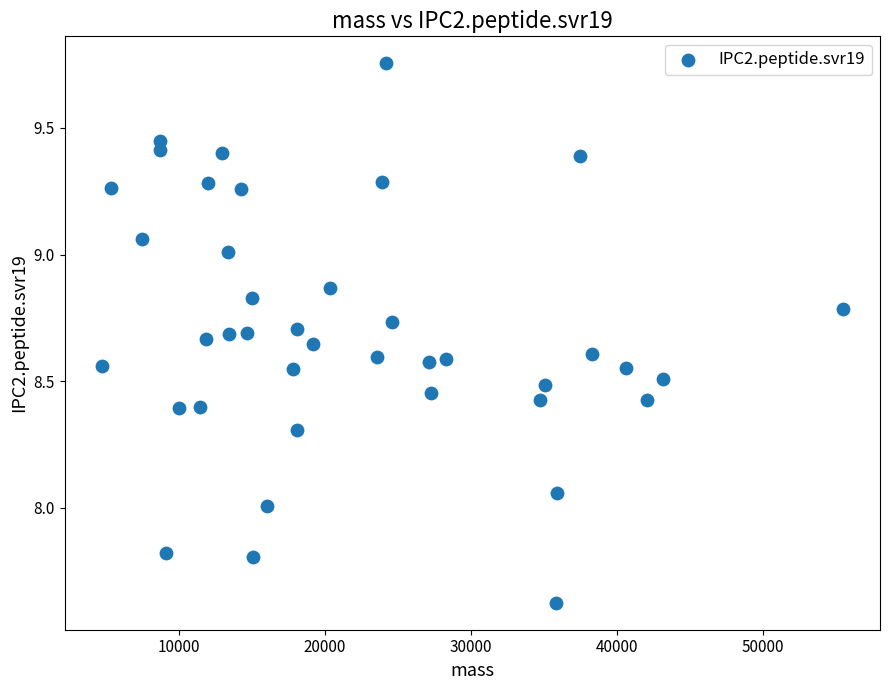

What is the range of Y values (max minus min)?

2.1